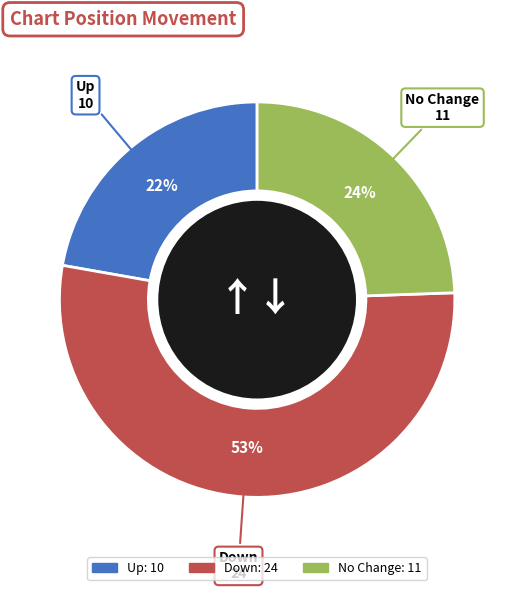

To the nearest percent, what is the difference between the largest and smallest slice percentages?

31%